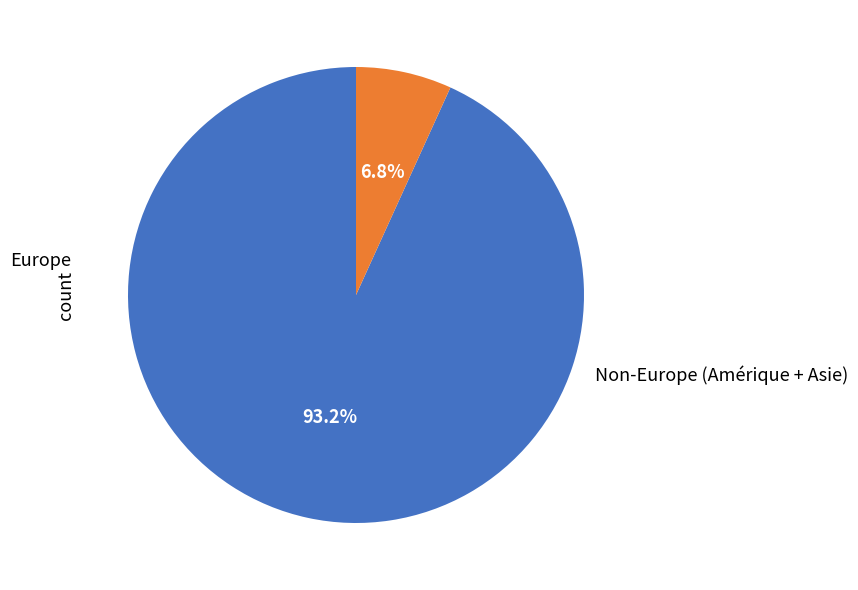

Does any single category account for the majority?

Yes